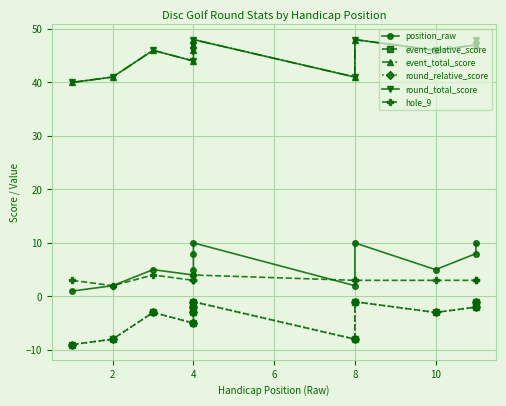

The value of hole_9 at 4 is 5. True or false?

False